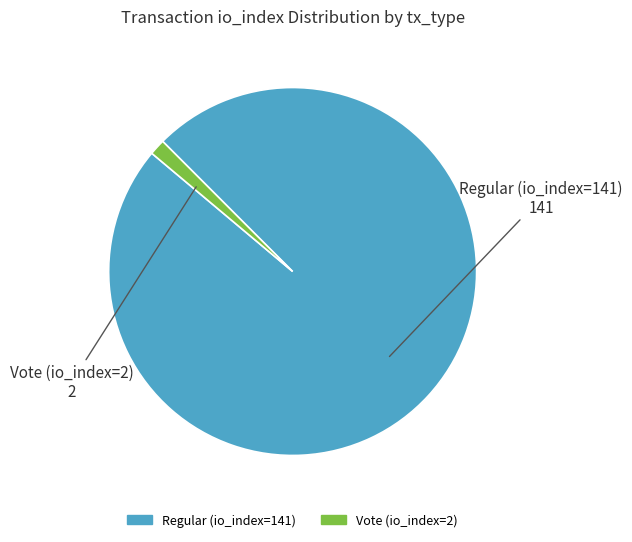

Do Regular (io_index=141) and Vote (io_index=2) together represent more than half of the pie?

Yes